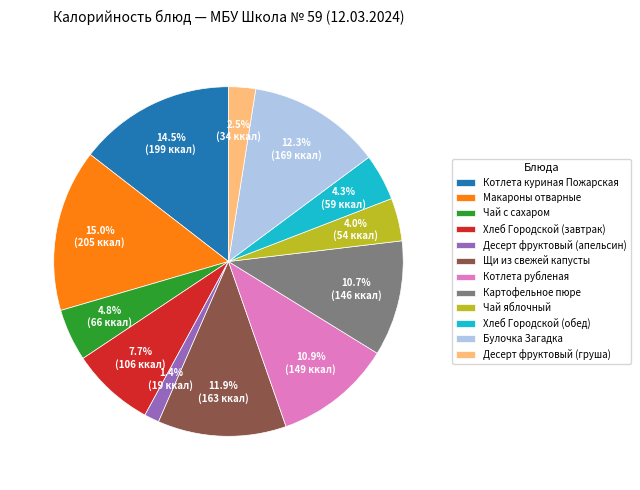

Is there any slice that represents more than half of the pie?

No